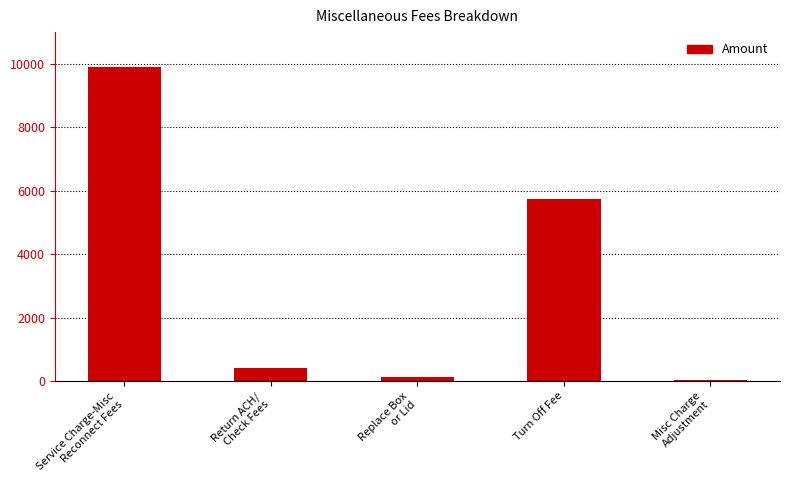

Reading left to right, list all the values displayed in this chart.

9915	405	129	5750	50